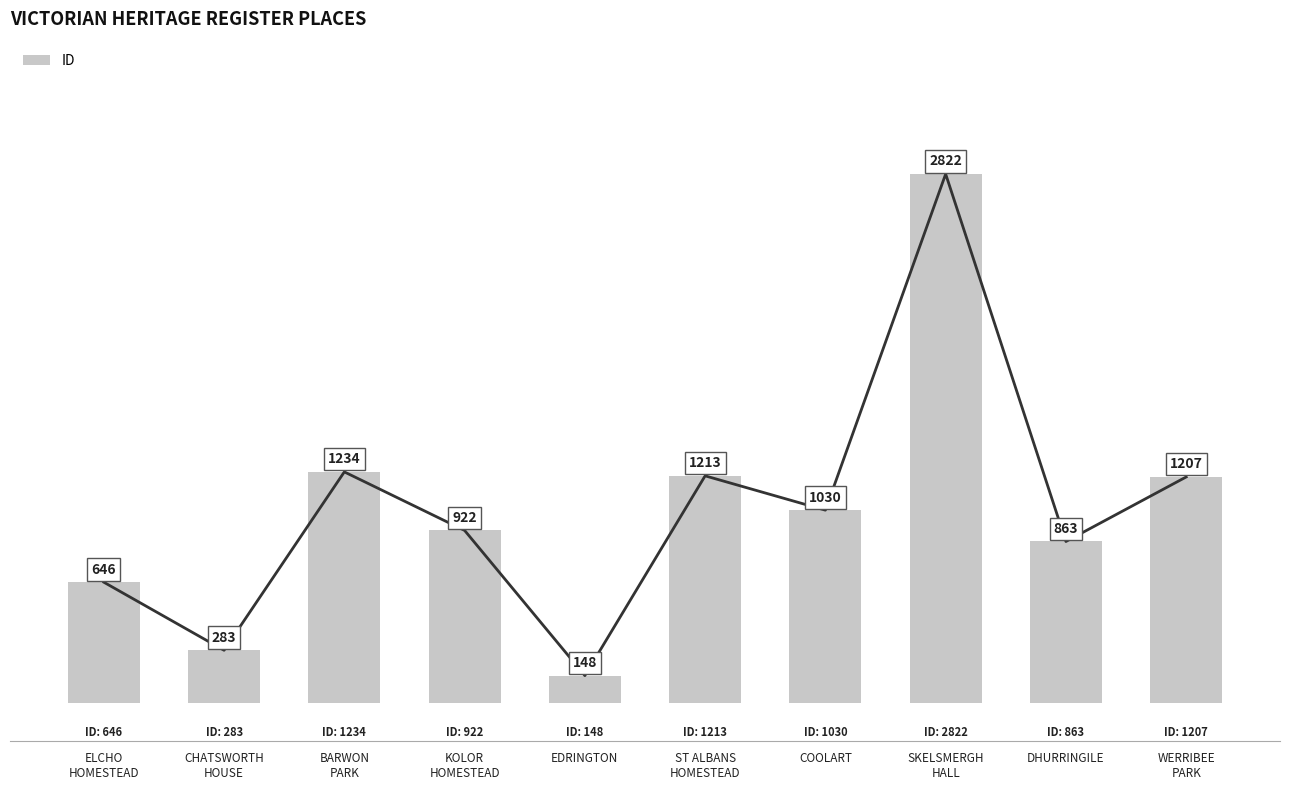

What is the value of the 1st bar from the left?

646